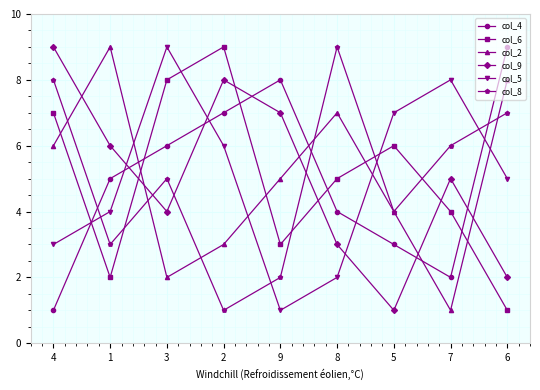

What is the spread (max minus min) of values at 2?

8